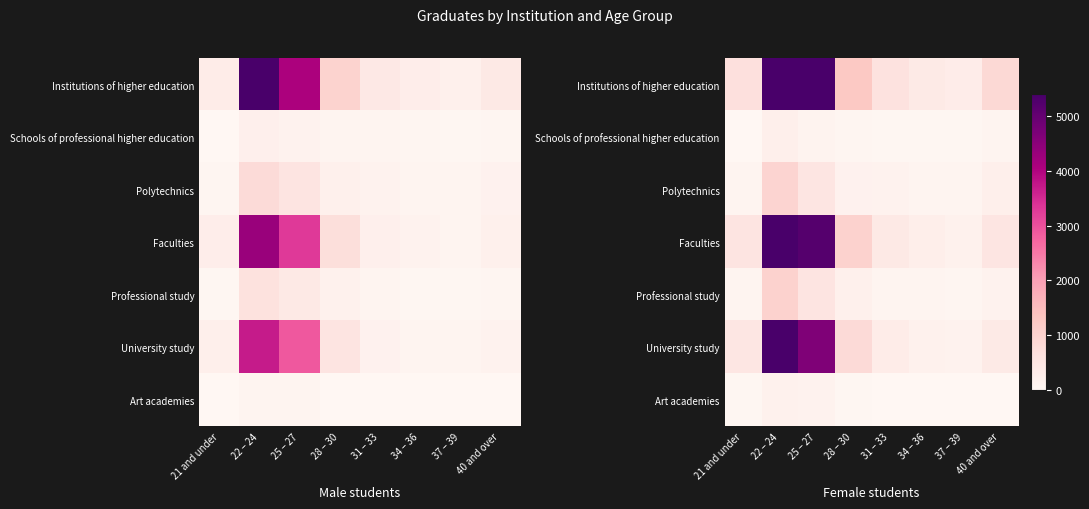

The Faculties series shows 7979 at 25 – 27. True or false?

False